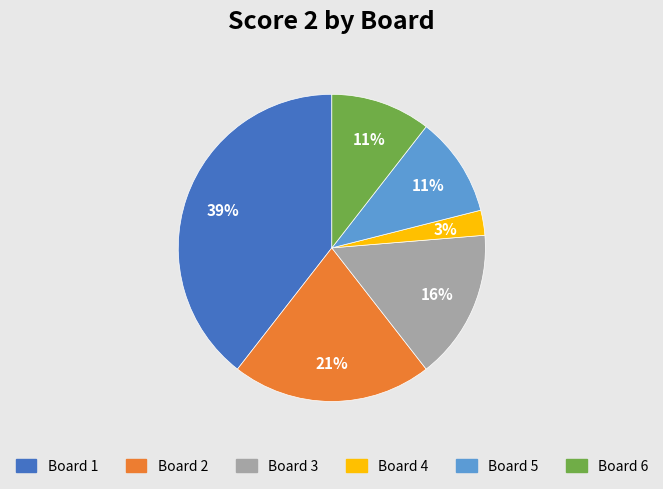

True or false: Board 2 accounts for 21% of the total.

True